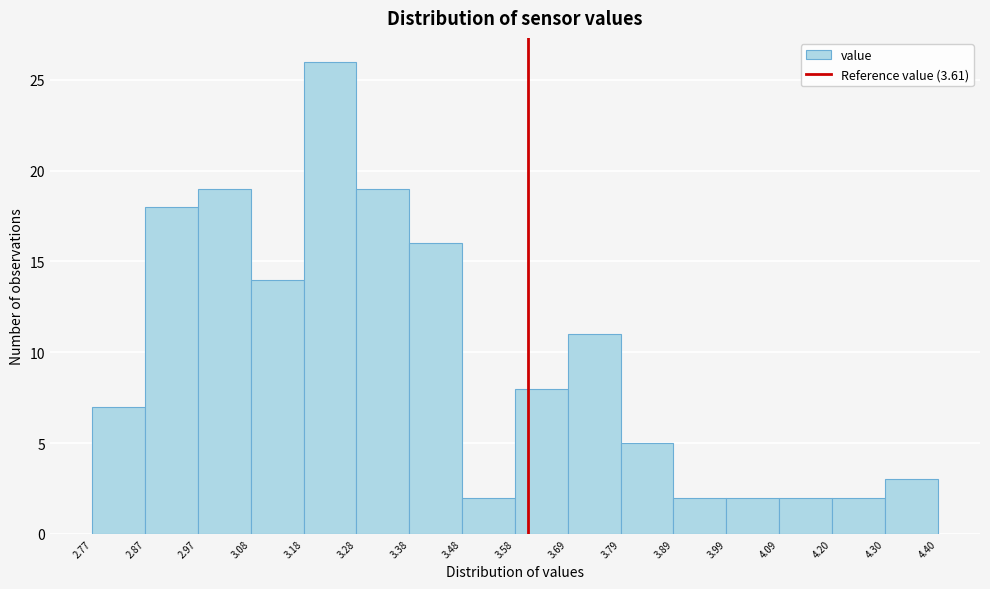

Reading left to right, transcribe this chart: for each bar, give the range it covers on the x-axis and its height. The values are not printed on the chart, so give them approximately, as read against the axis.

2.77 to 2.87: 7
2.87 to 2.97: 18
2.97 to 3.08: 19
3.08 to 3.18: 14
3.18 to 3.28: 26
3.28 to 3.38: 19
3.38 to 3.48: 16
3.48 to 3.58: 2
3.58 to 3.69: 8
3.69 to 3.79: 11
3.79 to 3.89: 5
3.89 to 3.99: 2
3.99 to 4.09: 2
4.09 to 4.20: 2
4.20 to 4.30: 2
4.30 to 4.40: 3